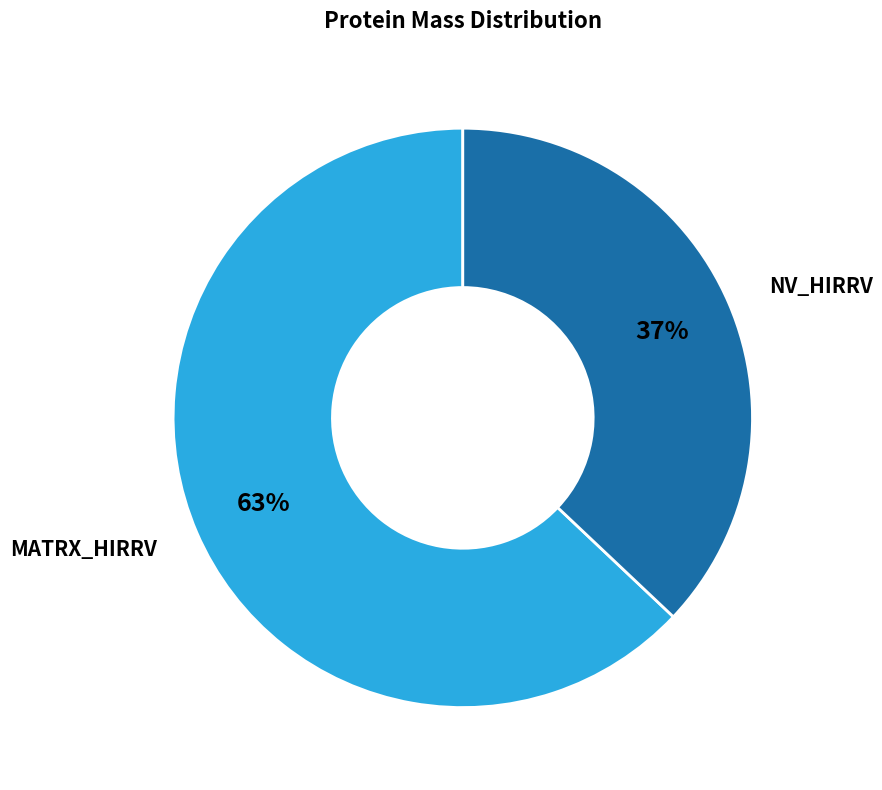

To the nearest percent, what is the average slice percentage?

50%